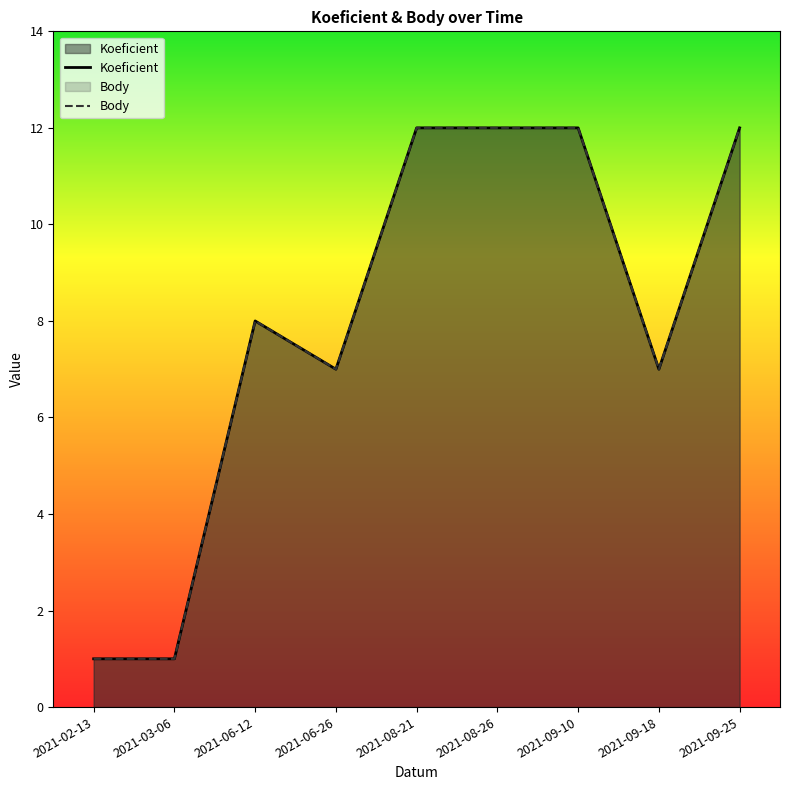

Between 2021-02-13 and 2021-06-26, which is larger?

2021-06-26